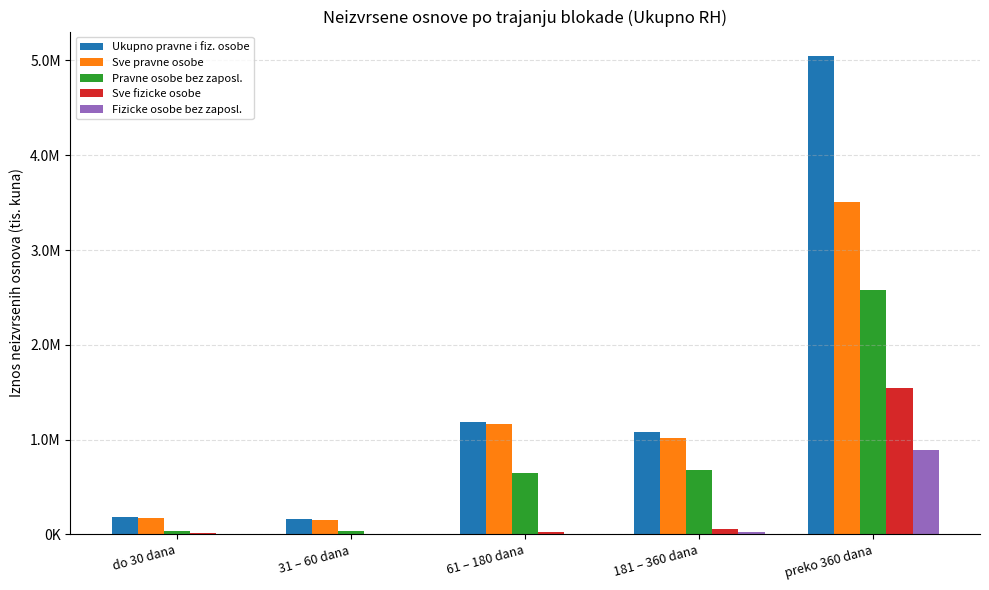

Reading left to right, extract all data points from this chart.

Ukupno pravne i fiz. osobe: 182469.7	163521.9	1188202.9	1079239.7	5051041.4
Sve pravne osobe: 168826.7	155601.7	1159899.3	1021258.2	3511377.8
Pravne osobe bez zaposl.: 39713.3	32789.1	651342.7	684601.3	2578002.8
Sve fizicke osobe: 13643.0	7920.2	28303.6	57981.5	1539663.6
Fizicke osobe bez zaposl.: 3055.7	1136.7	9360.4	25034.5	888818.8